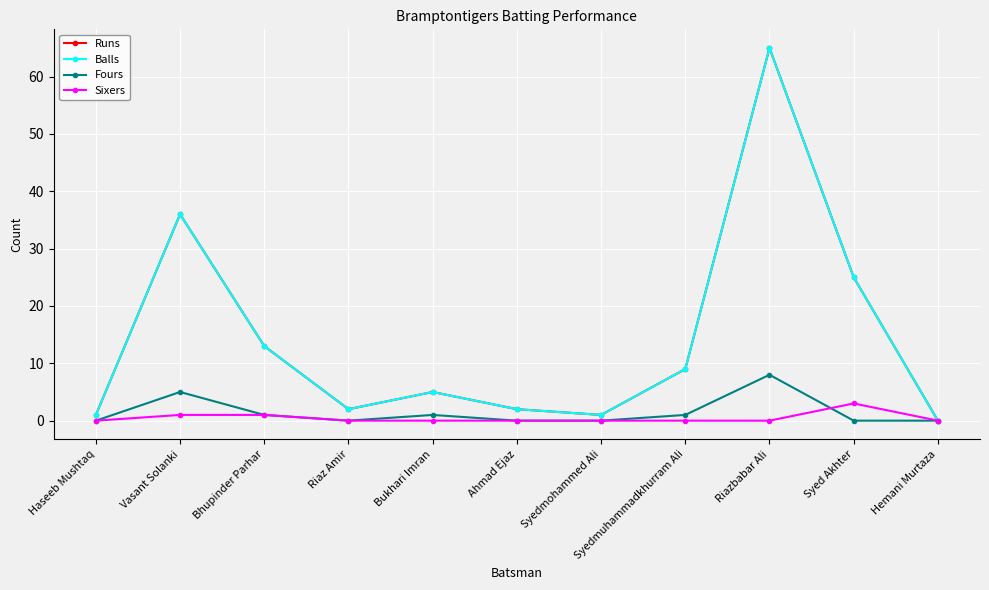

Between Haseeb Mushtaq and Riazbabar Ali, which series saw the biggest shift?

Runs